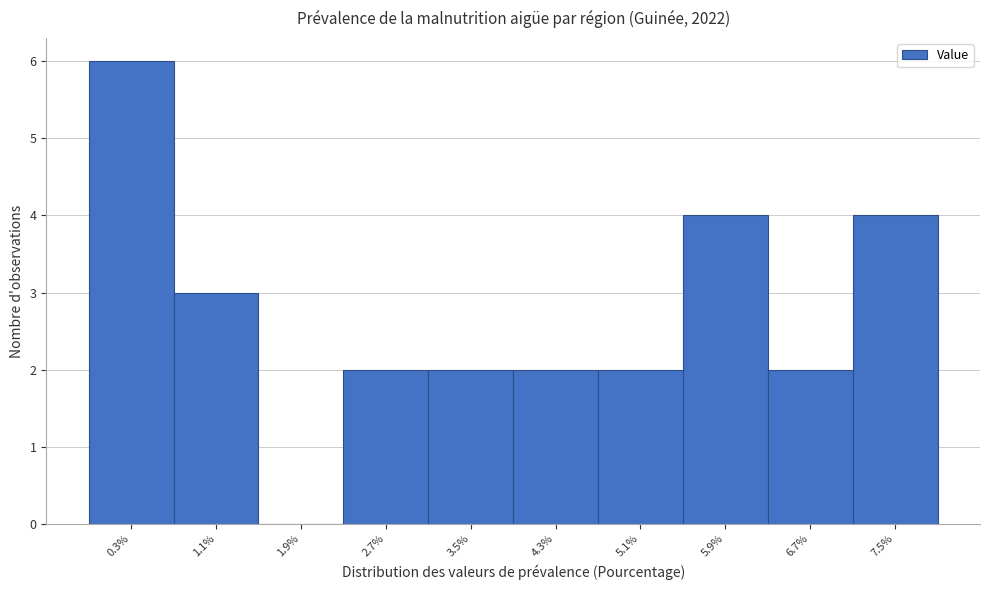

Reading left to right, what are all the values shown in this chart?

0.3%=6	1.1%=3	1.9%=0	2.7%=2	3.5%=2	4.3%=2	5.1%=2	5.9%=4	6.7%=2	7.5%=4